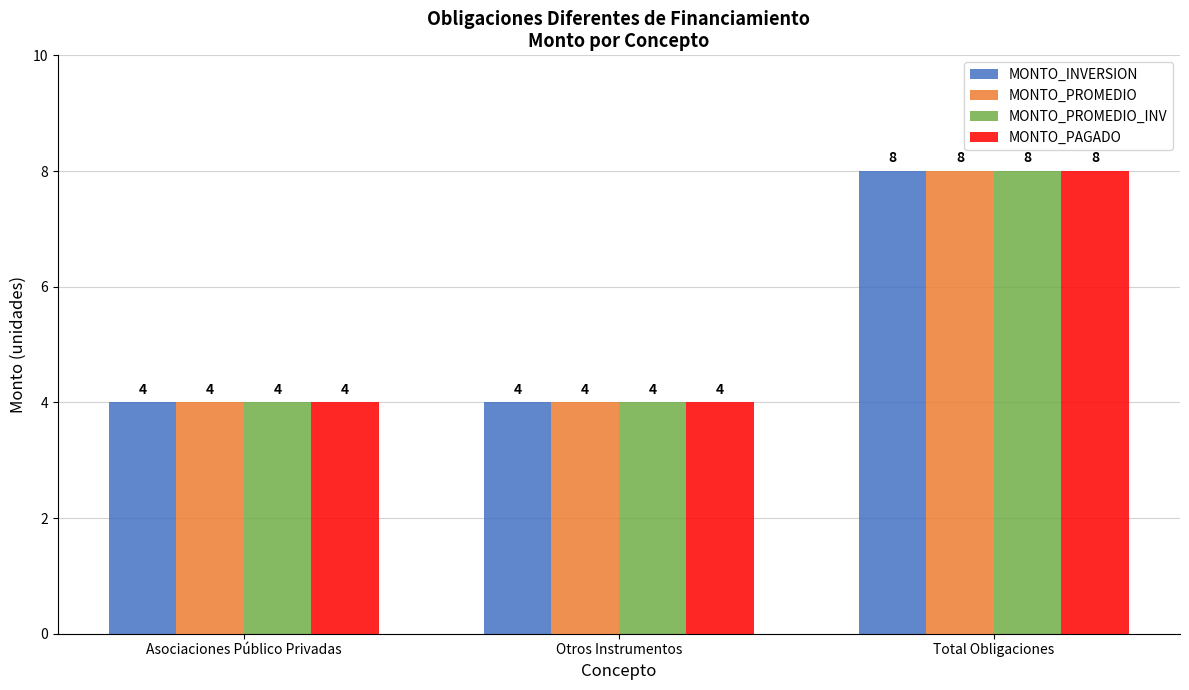

Reading left to right, extract all data points from this chart.

MONTO_INVERSION: 4	4	8
MONTO_PROMEDIO: 4	4	8
MONTO_PROMEDIO_INV: 4	4	8
MONTO_PAGADO: 4	4	8